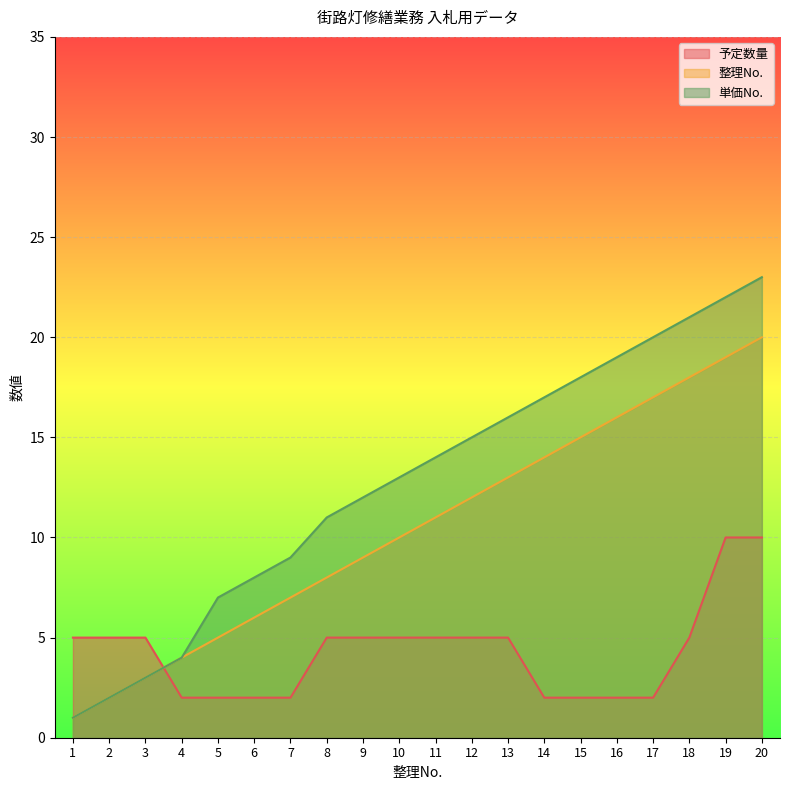

Rank the categories by 整理No. value from lowest to highest.

1, 2, 3, 4, 5, 6, 7, 8, 9, 10, 11, 12, 13, 14, 15, 16, 17, 18, 19, 20